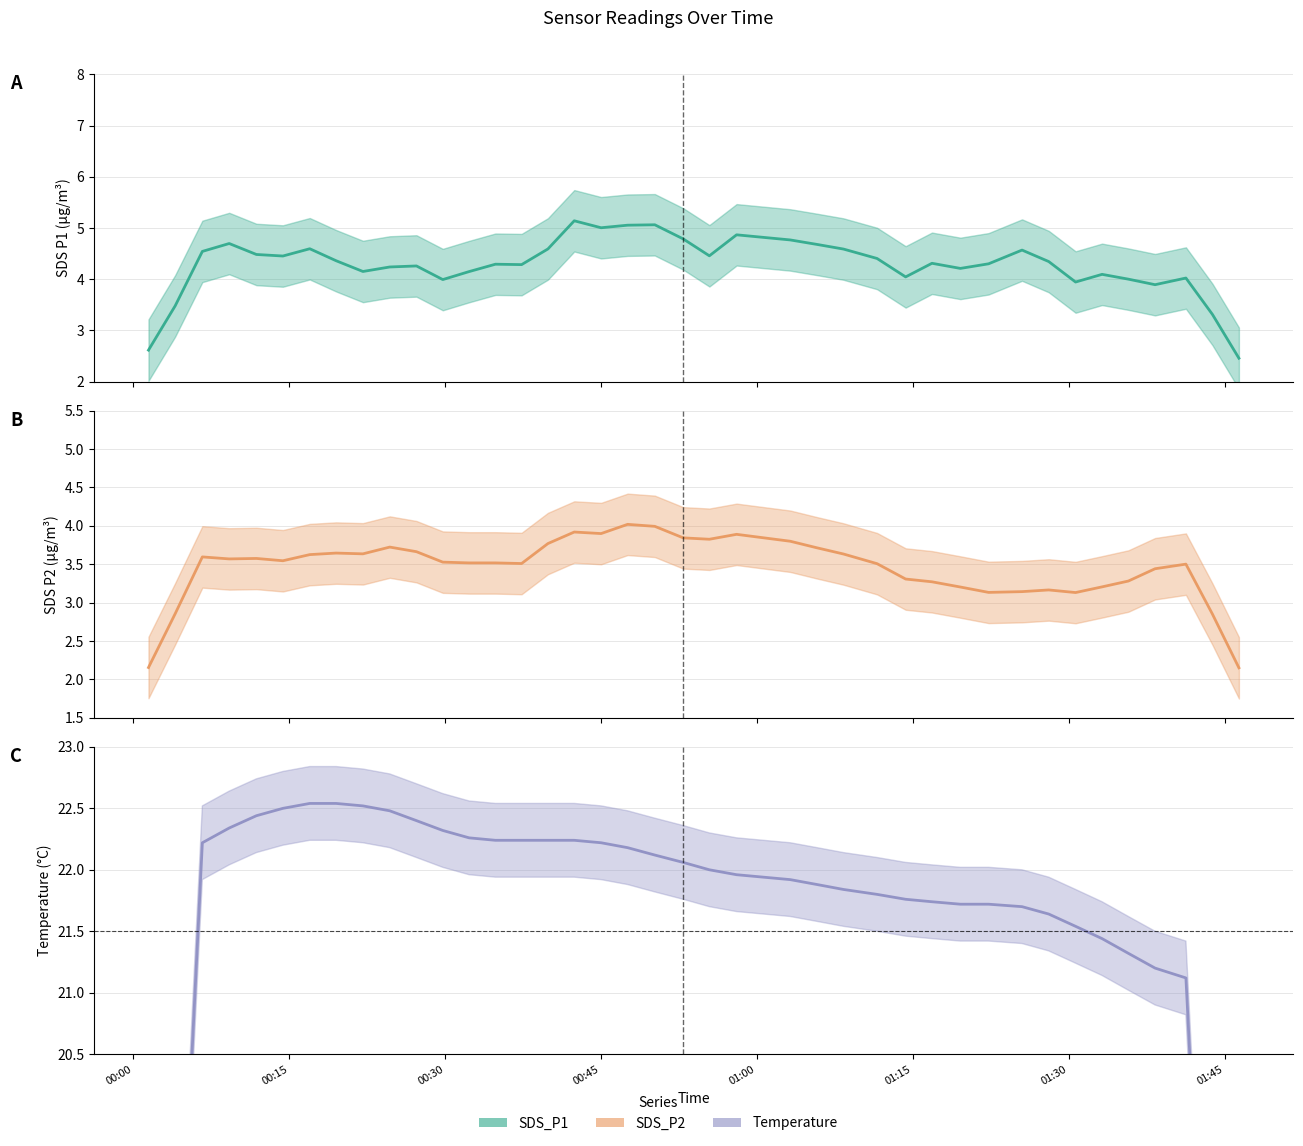

In SDS_P2, how many points are higher than both neighbors (excluding endpoints)?

12